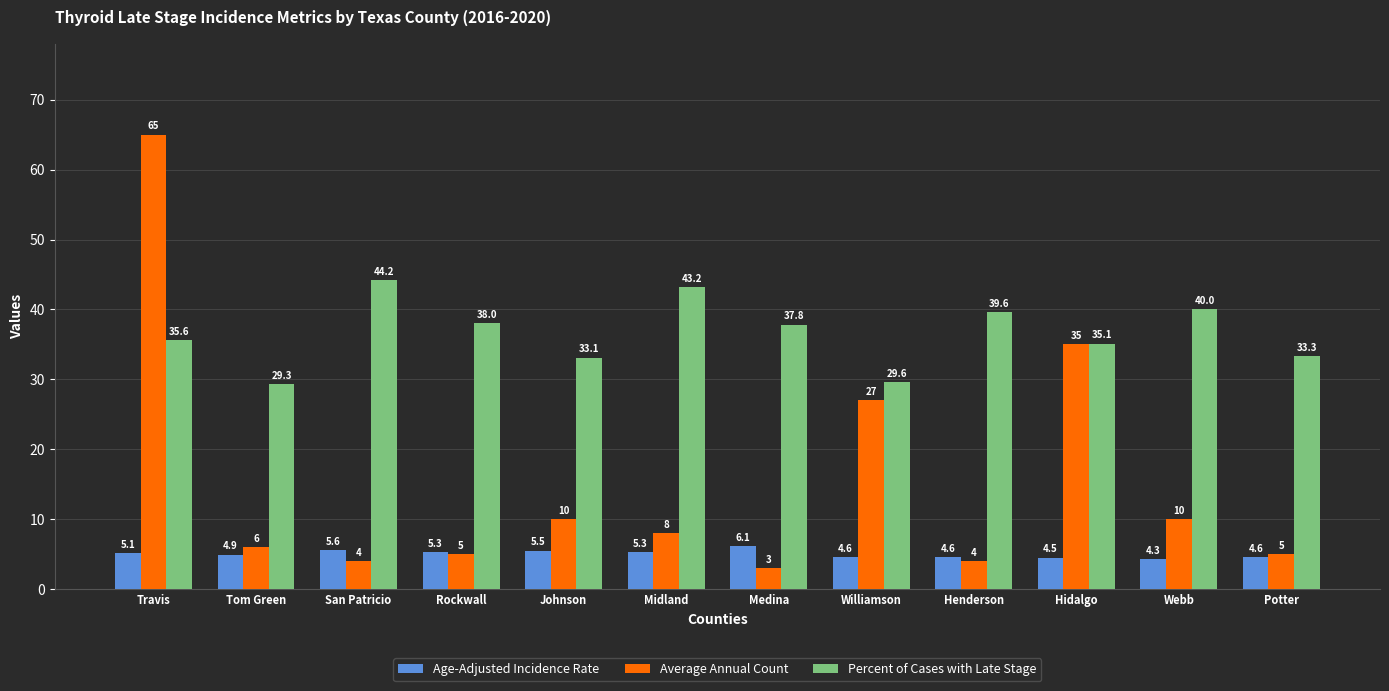

How many bars are there in each group?

3